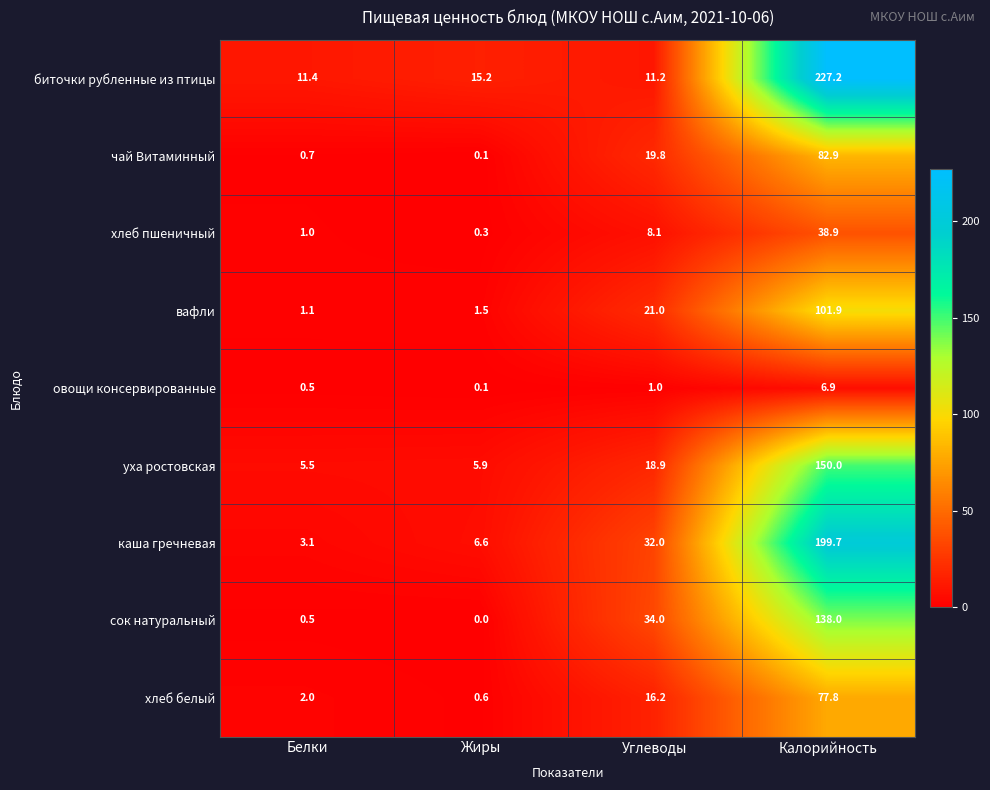

Is it true that хлеб белый equals 0.3 at Жиры?

False